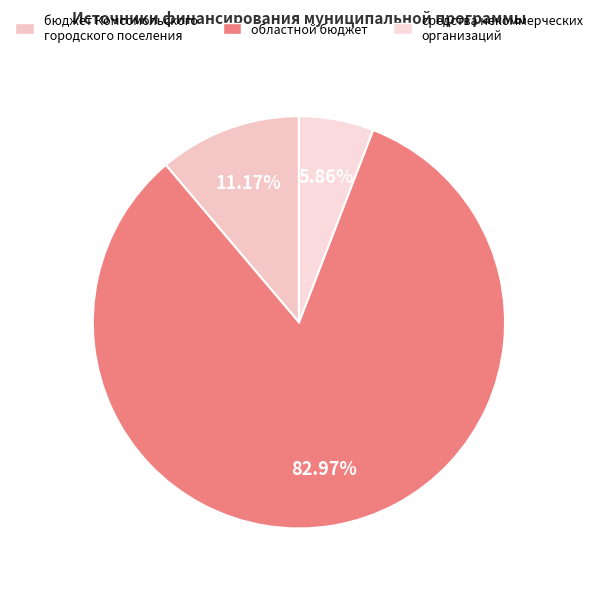

What is the change in value from бюджет Комсомольского городского поселения to средства некоммерческих организаций?

-215865.3